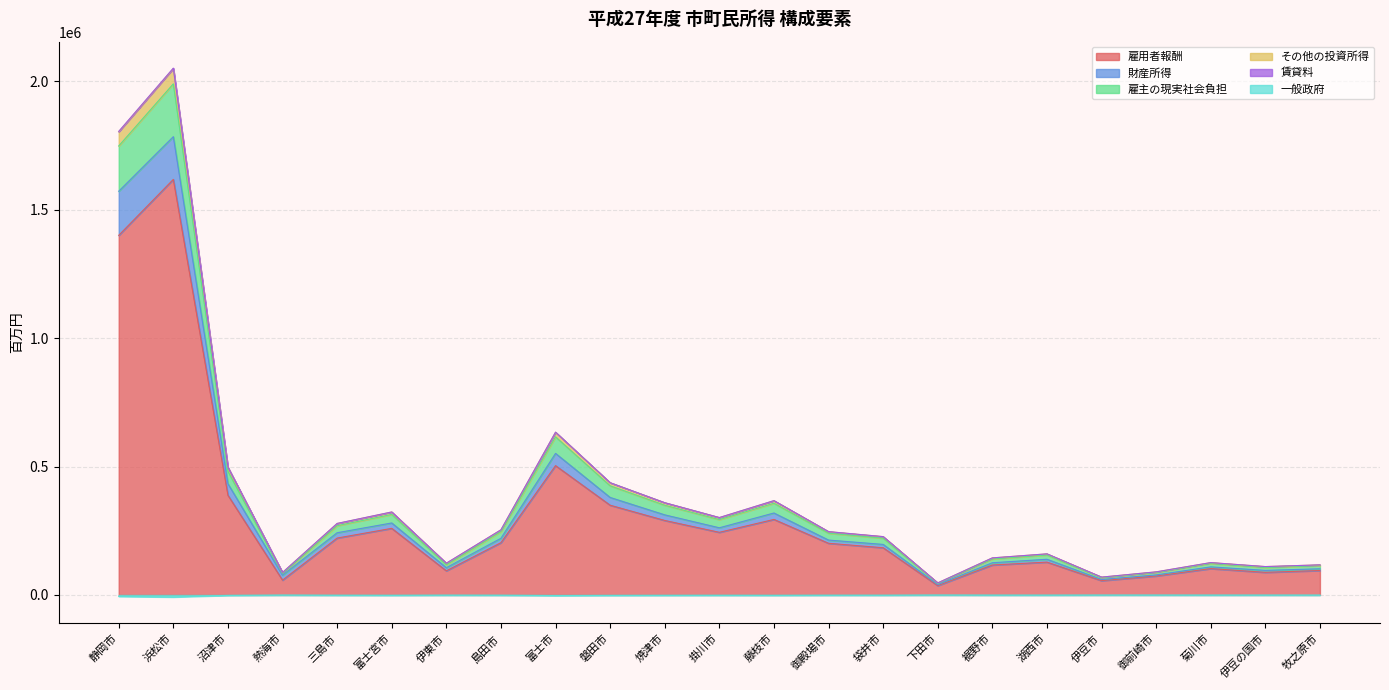

The 財産所得 series shows 170172.2 at 菊川市. True or false?

False